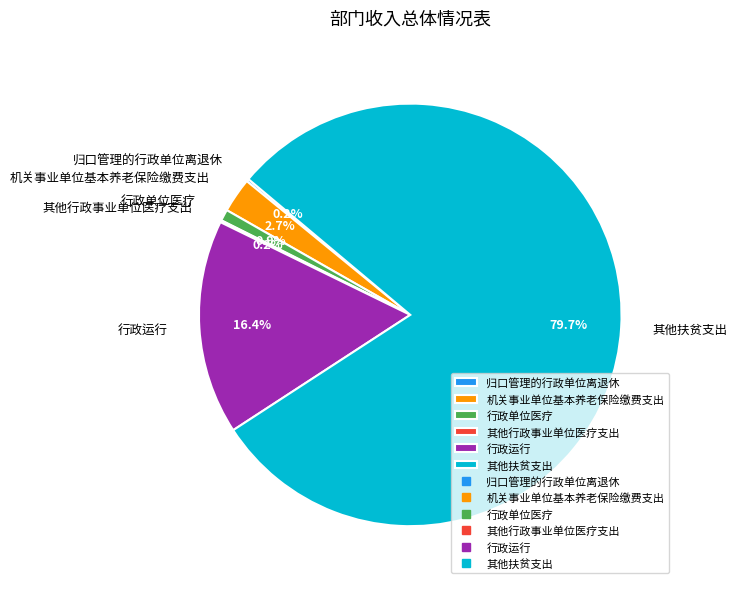

What is the largest slice in the pie chart?

其他扶贫支出